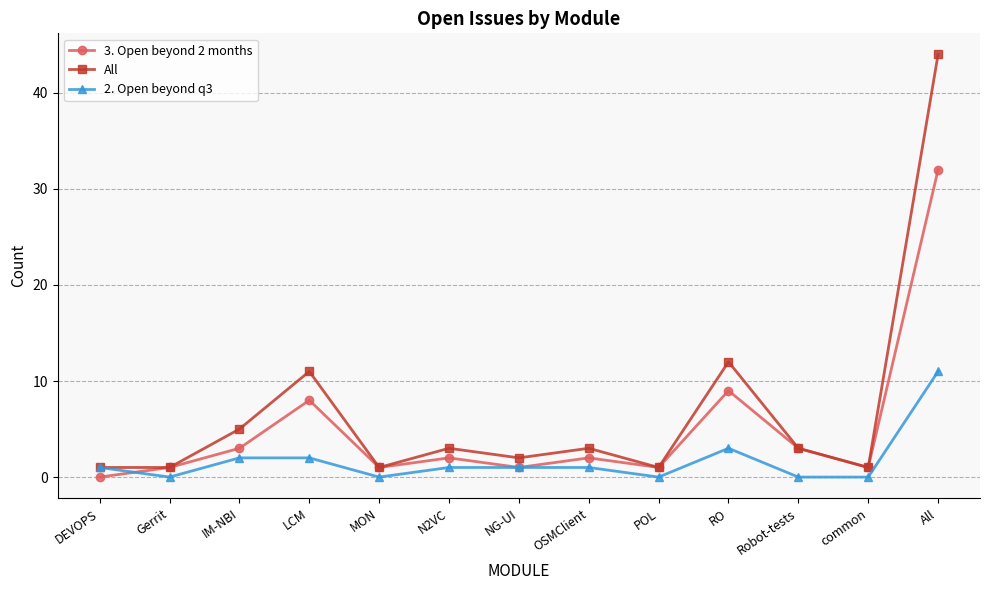

Which series changed the most between LCM and MON?

All